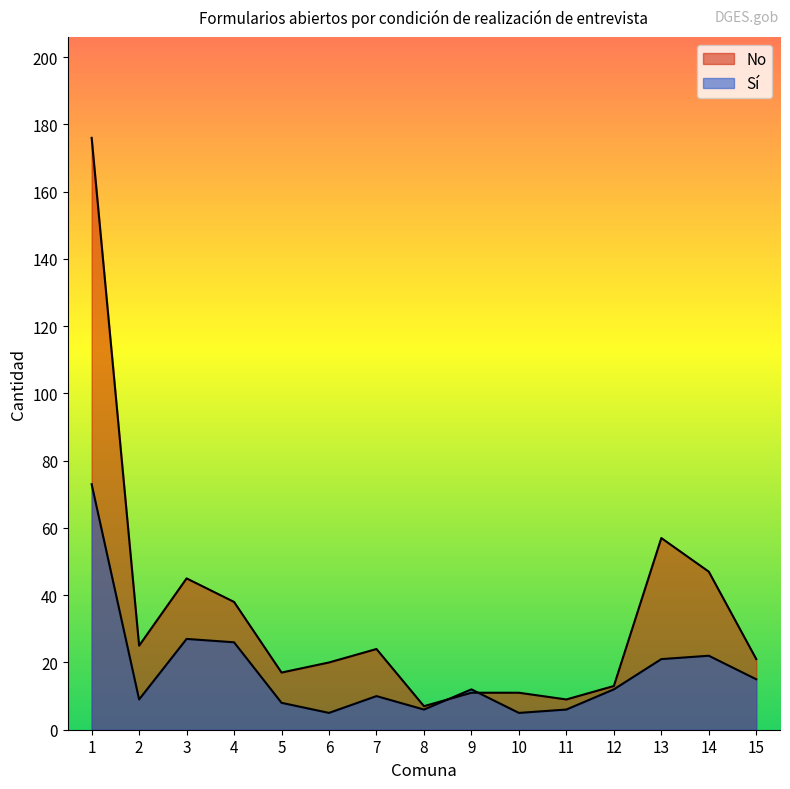

How many times do No and Sí cross each other?

2